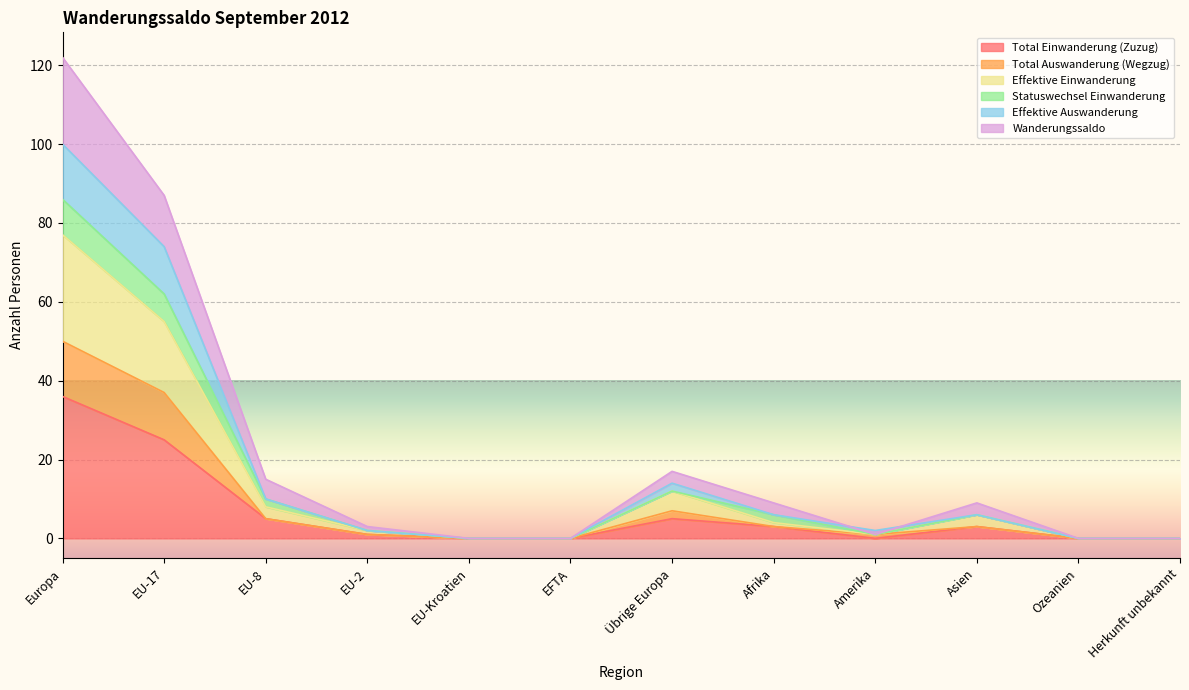

What is the sum of all Total Auswanderung (Wegzug) values?

107